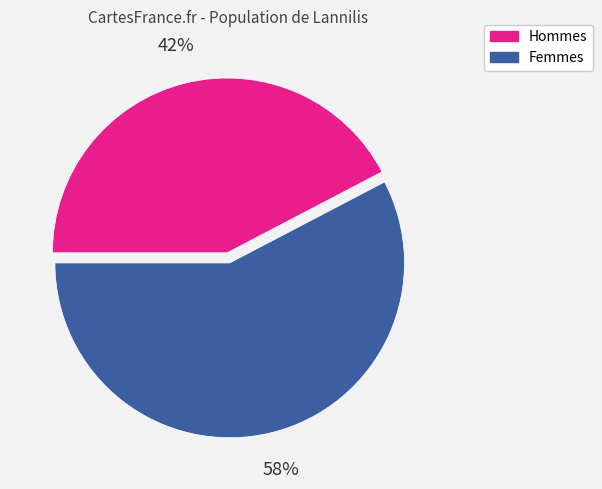

True or false: Femmes accounts for 45% of the total.

False